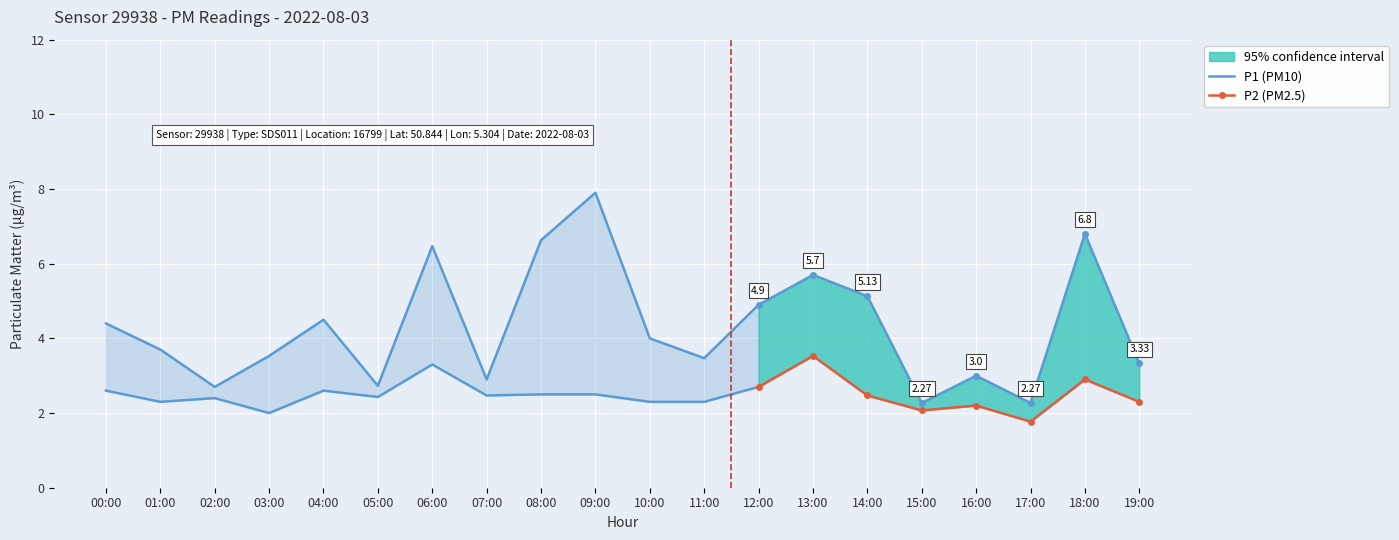

At how many categories does at least one series exceed 3?

14